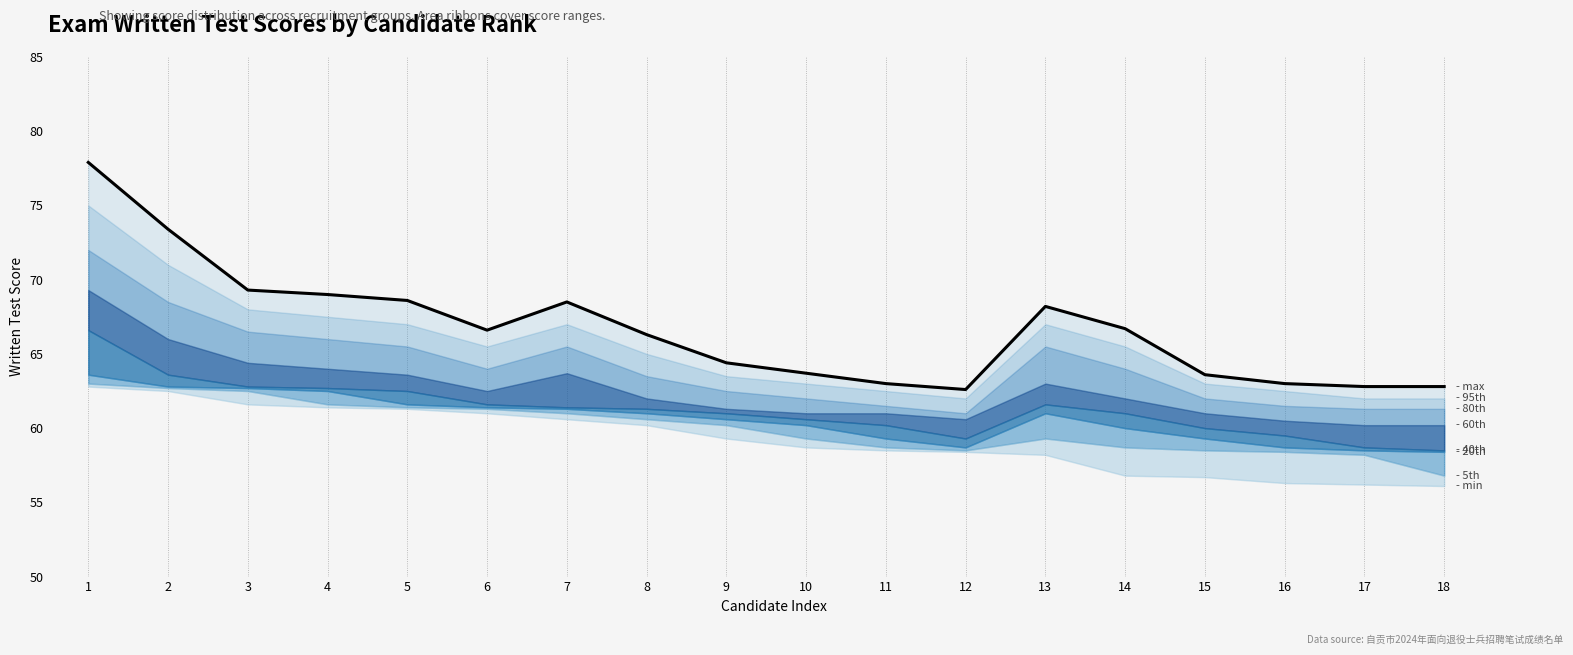

What is the sum of all values?

1200.4